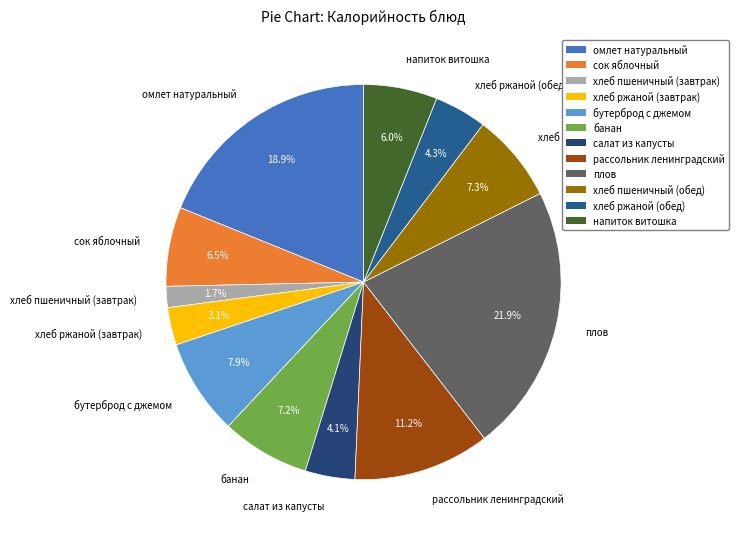

To the nearest percent, what portion does хлеб ржаной (завтрак) represent?

3%